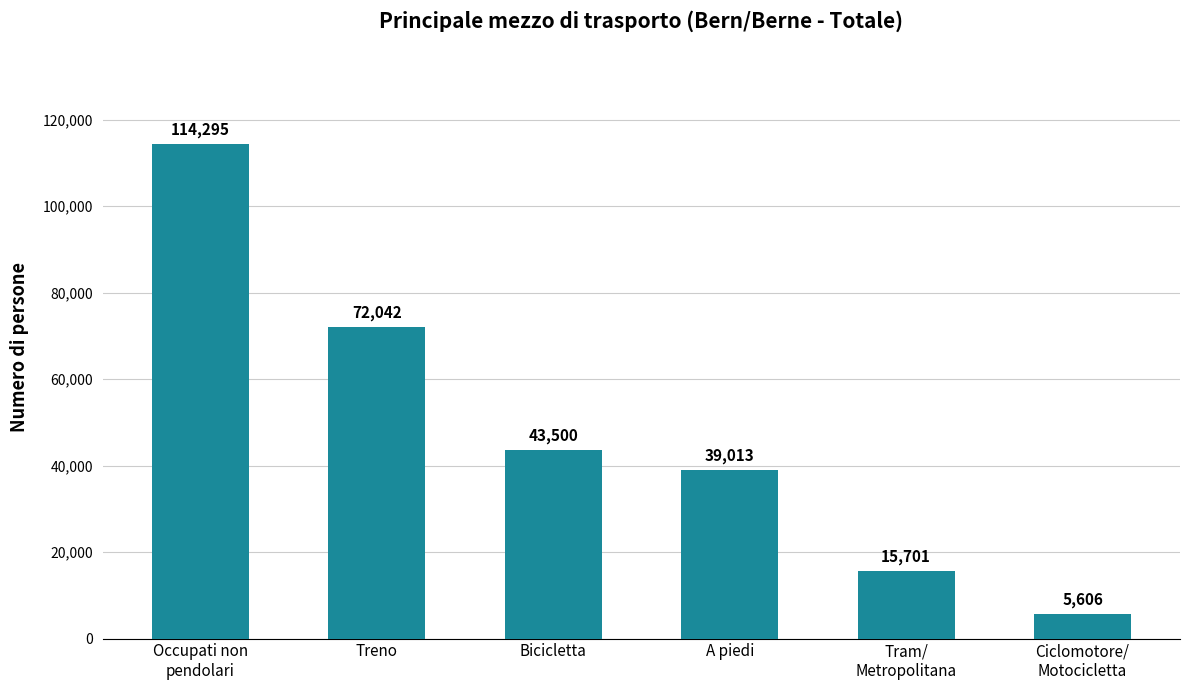

Read the value at Occupati non
pendolari.

114294.8